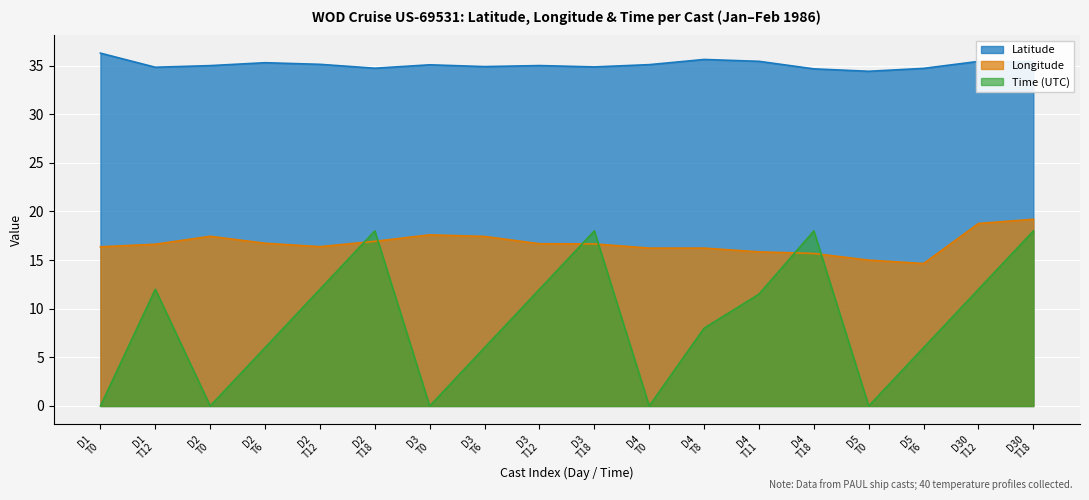

How many data points in Day are above 3?

8